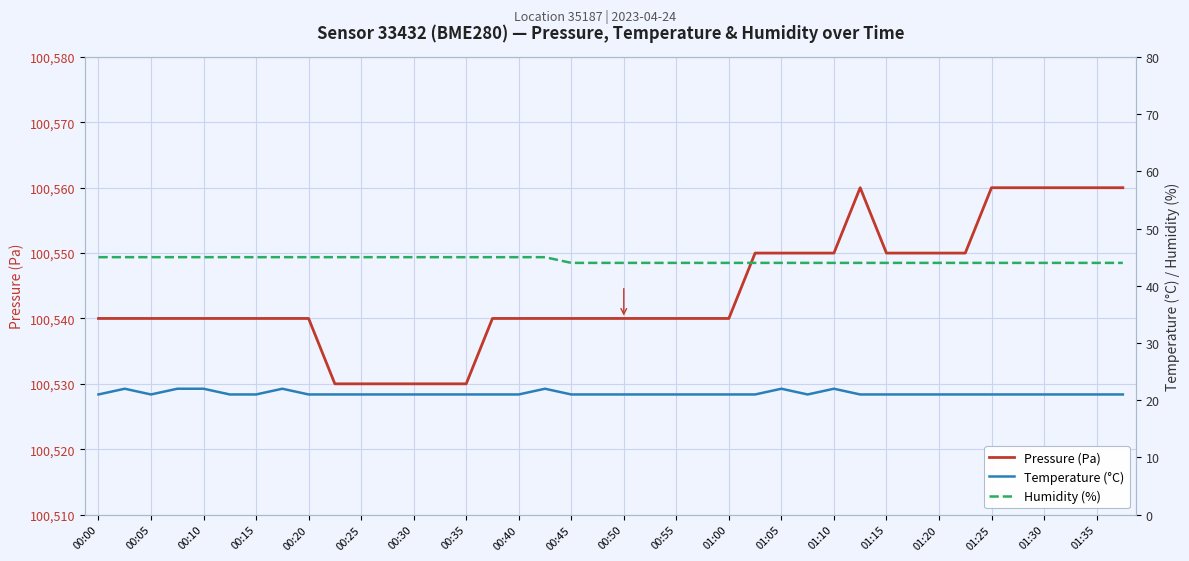

True or false: Pressure (Pa) has a value of 37749 at 00:45.

False